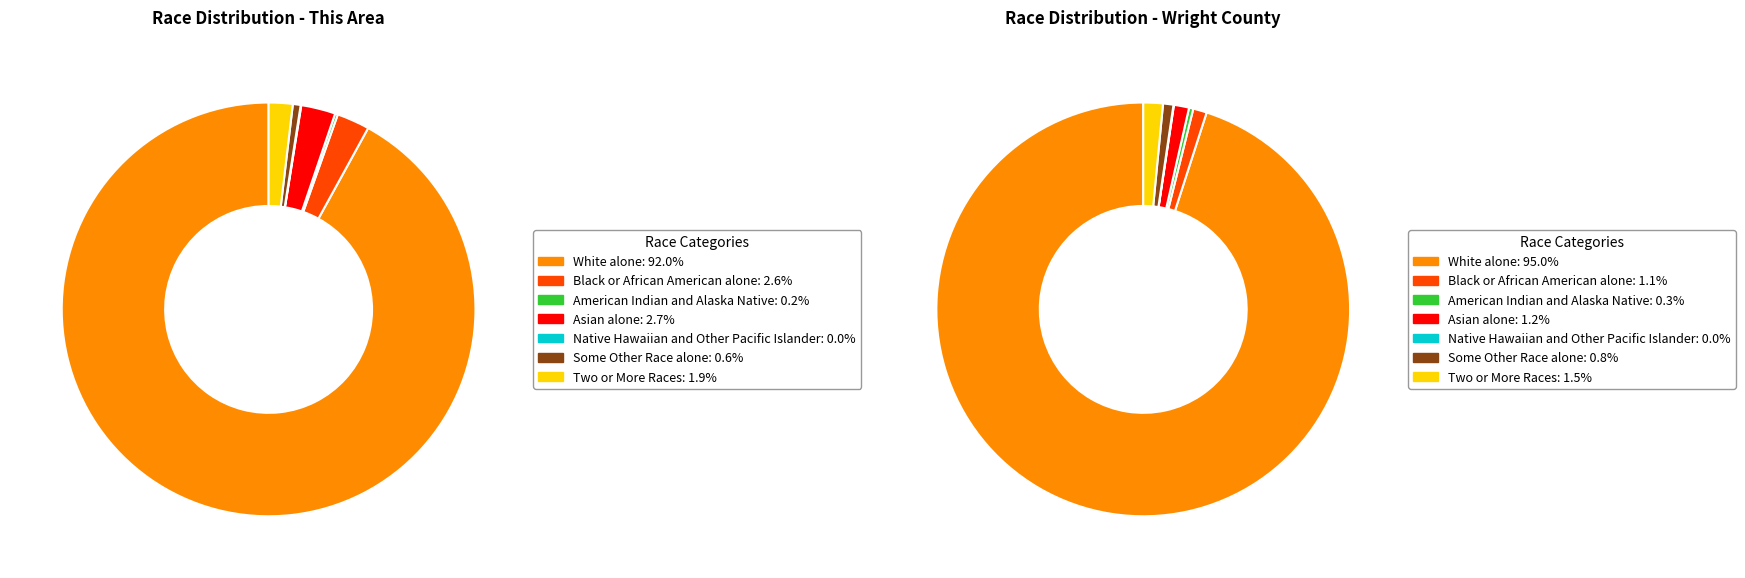

What is the largest slice in the pie chart?

White alone